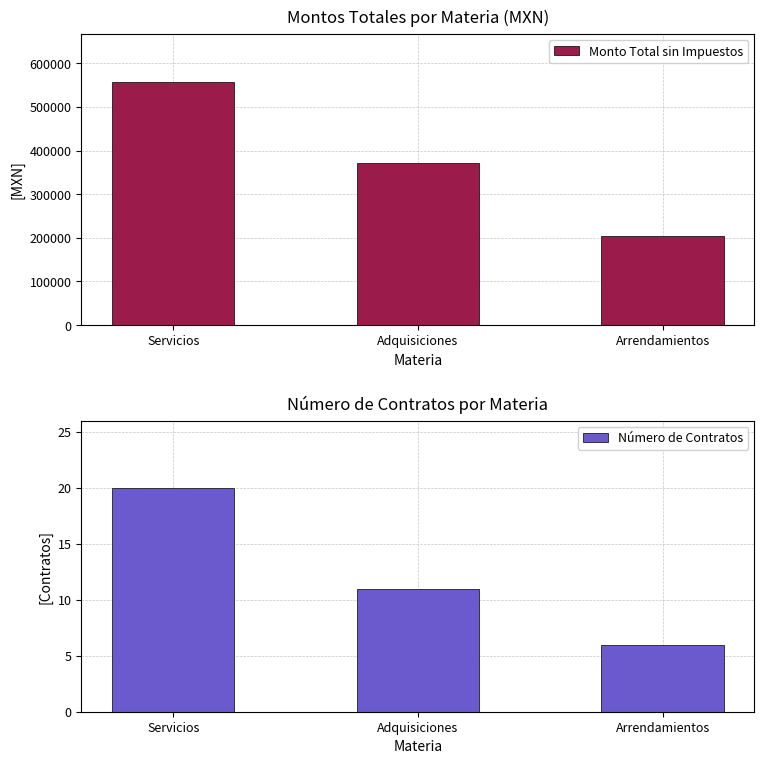

What is the total value across all series at Arrendamientos?

204317.9